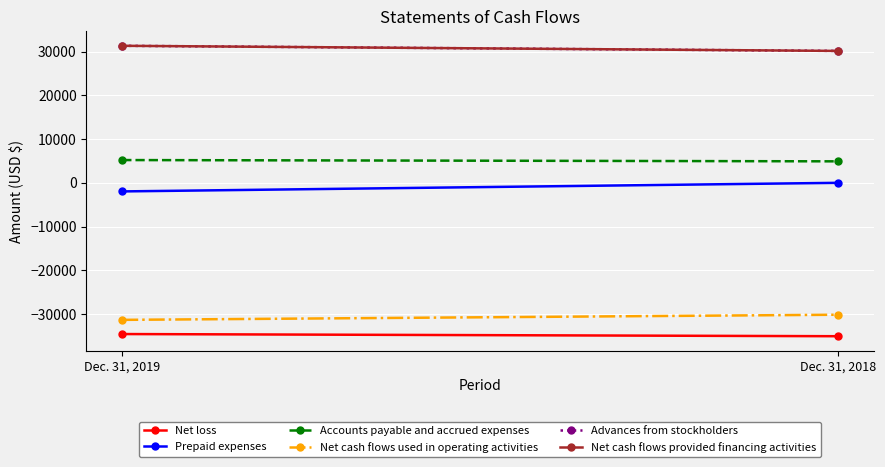

Which label corresponds to the smallest value in the chart?

Dec. 31, 2018